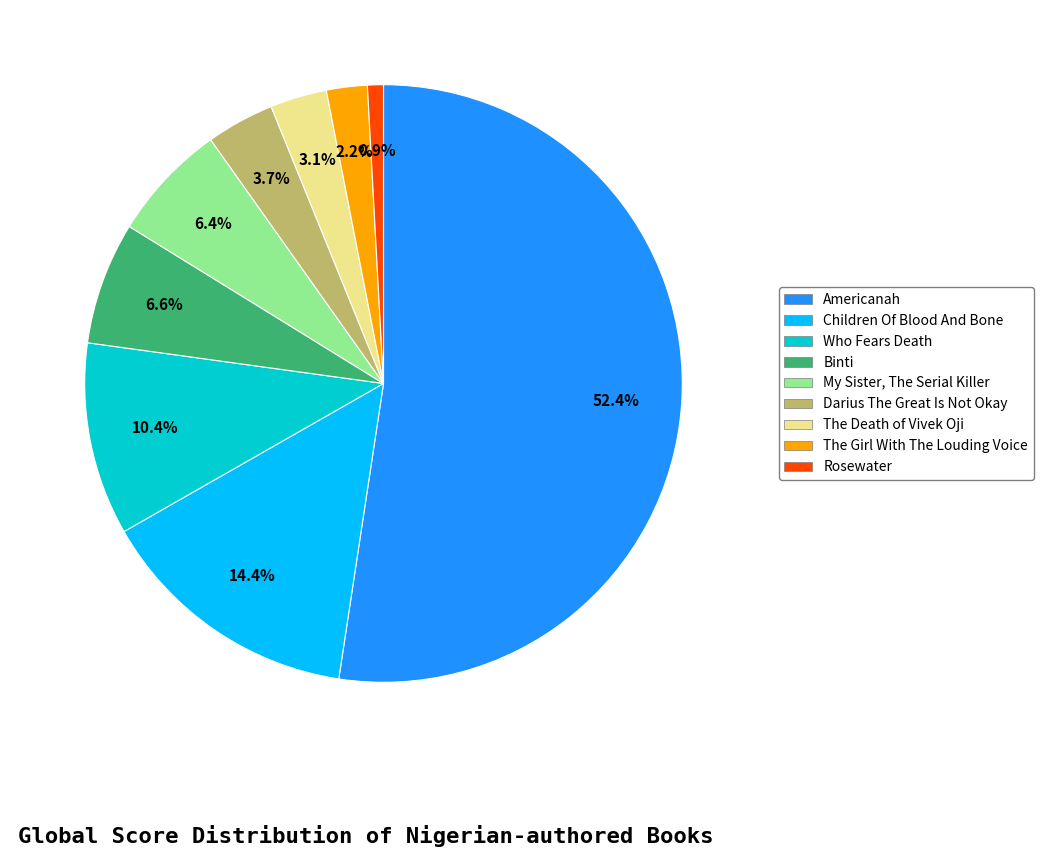

What is the majority slice?

Americanah